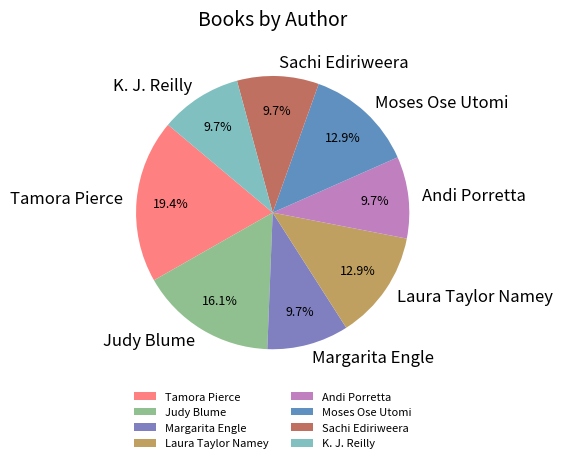

Which slice is the largest?

Tamora Pierce